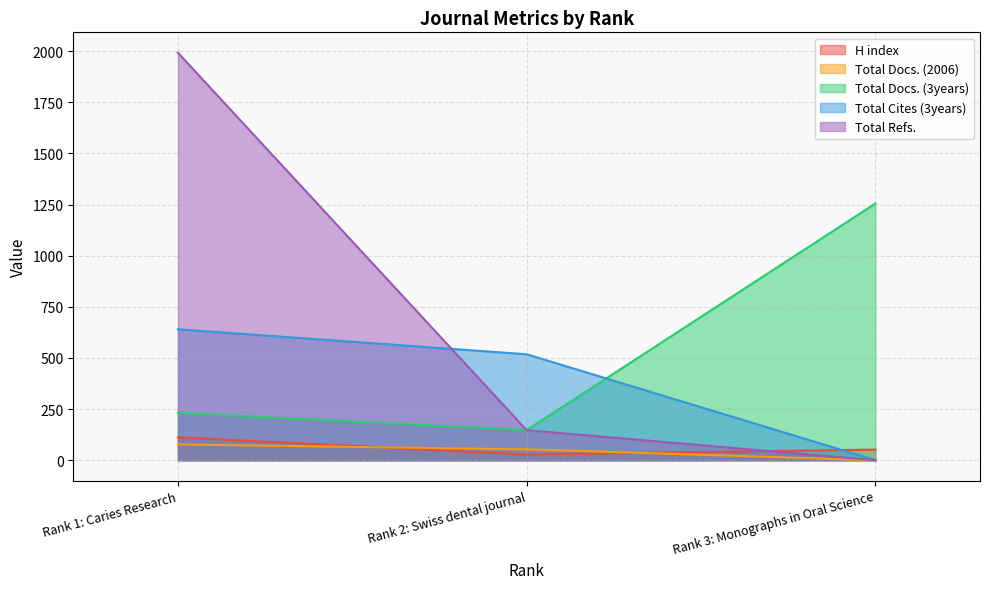

Reading left to right, what are all the values shown in this chart?

H index: Rank 1: Caries Research=112	Rank 2: Swiss dental journal=28	Rank 3: Monographs in Oral Science=52
Total Docs. (2006): Rank 1: Caries Research=77	Rank 2: Swiss dental journal=53	Rank 3: Monographs in Oral Science=0
Total Docs. (3years): Rank 1: Caries Research=231	Rank 2: Swiss dental journal=147	Rank 3: Monographs in Oral Science=1255
Total Cites (3years): Rank 1: Caries Research=640	Rank 2: Swiss dental journal=518	Rank 3: Monographs in Oral Science=0
Total Refs.: Rank 1: Caries Research=1992	Rank 2: Swiss dental journal=147	Rank 3: Monographs in Oral Science=0